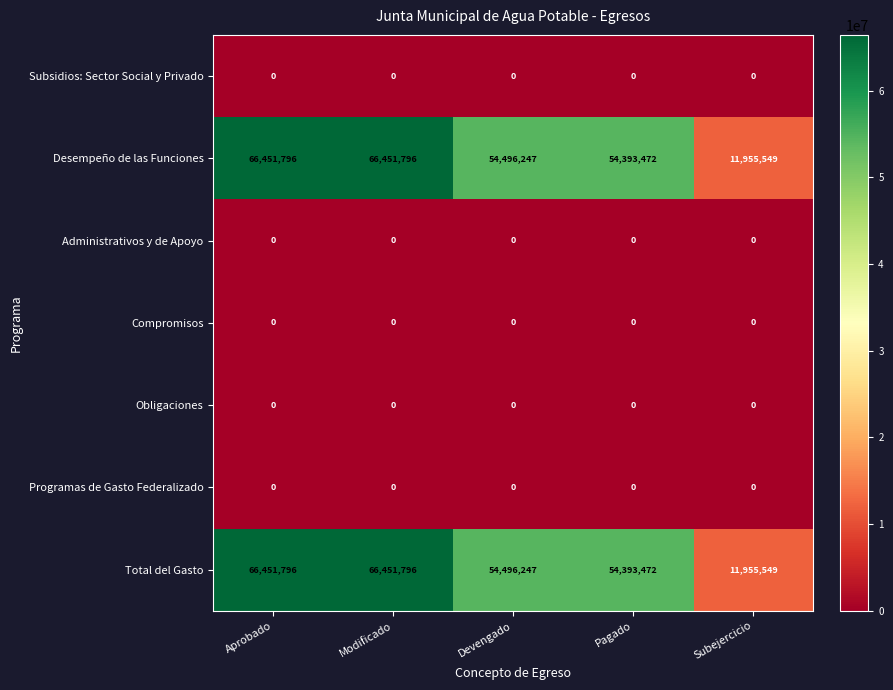

What is the spread (max minus min) of values at Subejercicio?

11955549